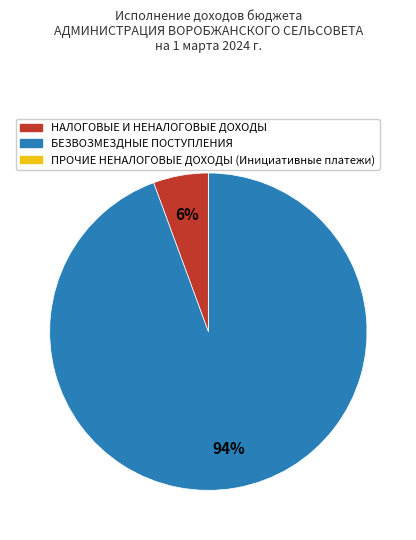

Is there a majority slice in this chart?

Yes